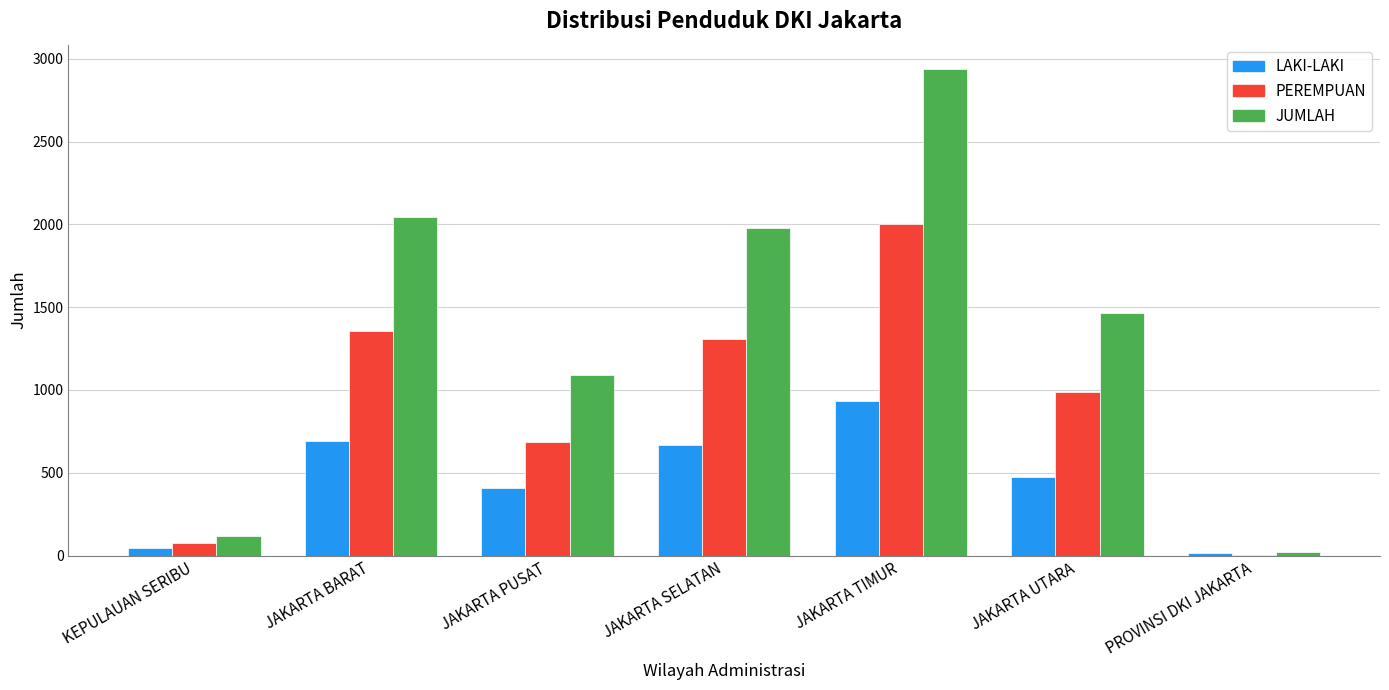

Which series changed the most between JAKARTA PUSAT and PROVINSI DKI JAKARTA?

JUMLAH